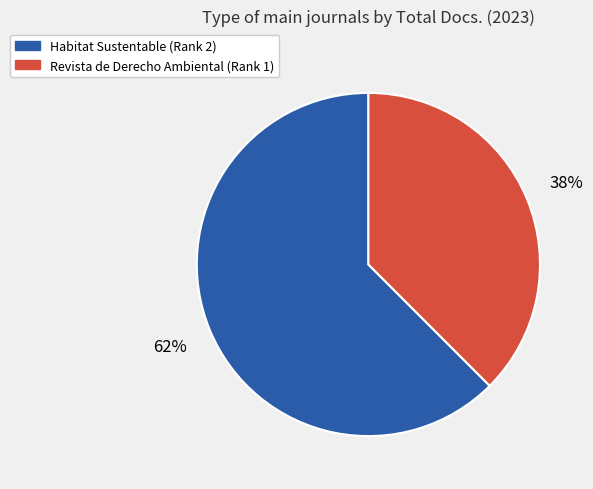

Rank the categories by value from highest to lowest.

Habitat Sustentable (Rank 2), Revista de Derecho Ambiental (Rank 1)